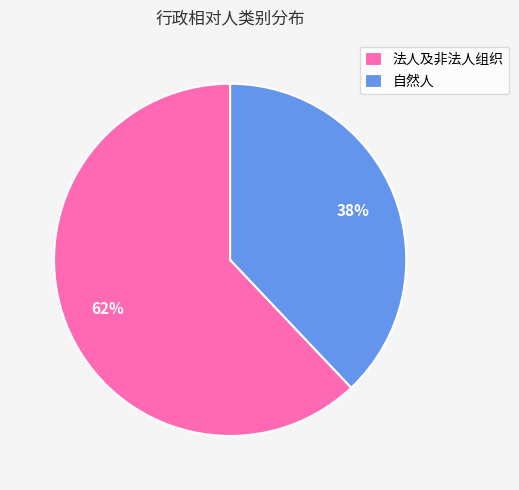

Between 自然人 and 法人及非法人组织, which is larger?

法人及非法人组织